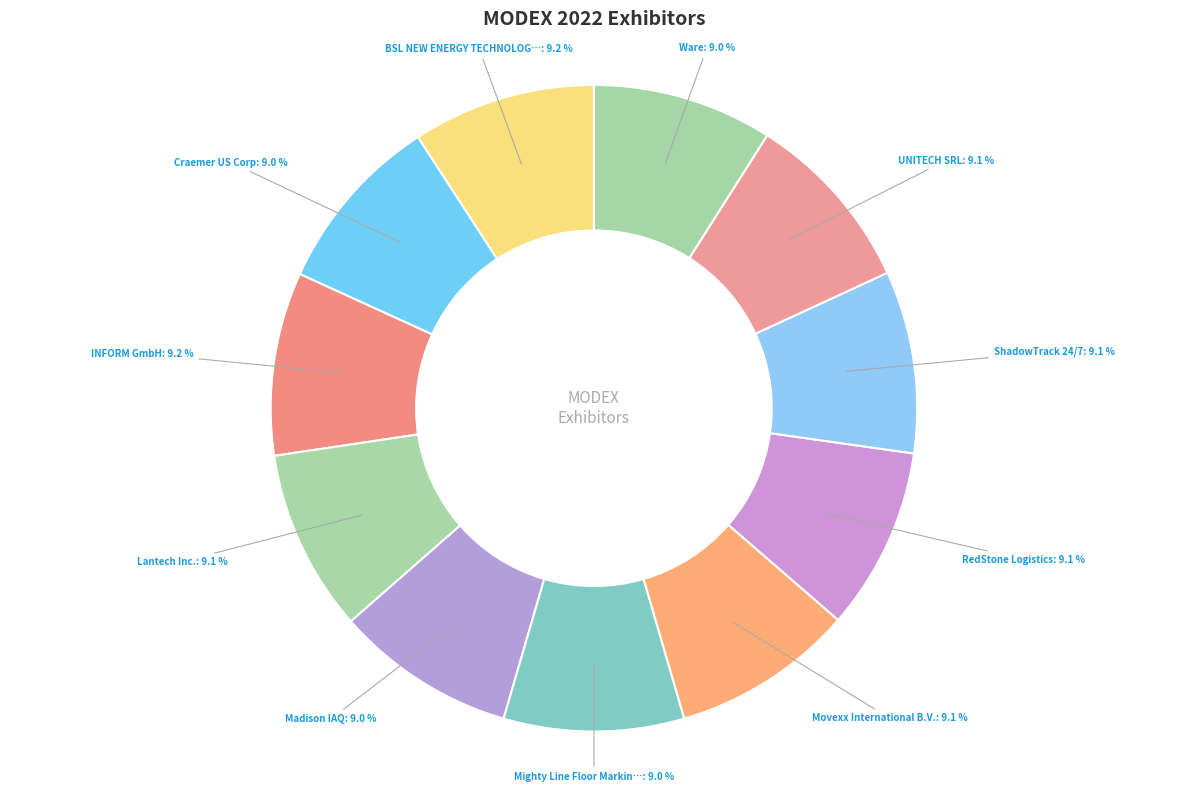

Count the number of slices in the pie.

11